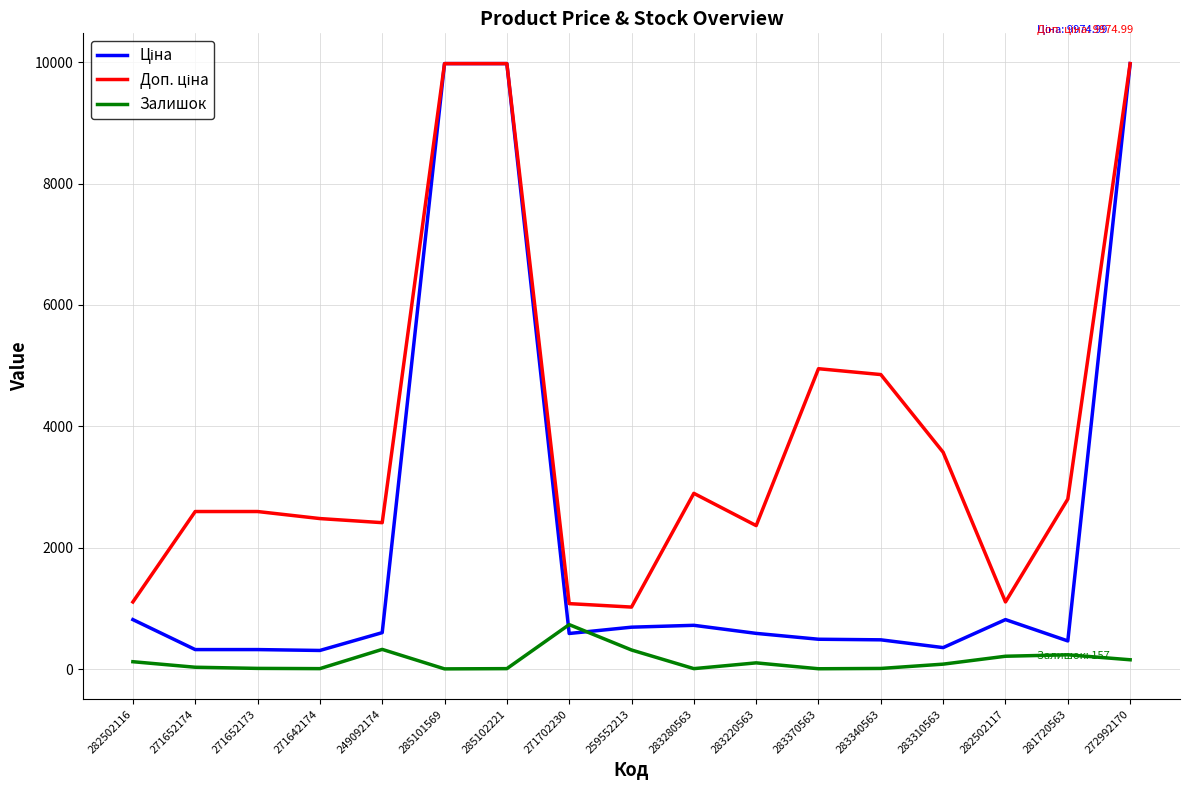

What is the highest value of the Залишок series?

736.0